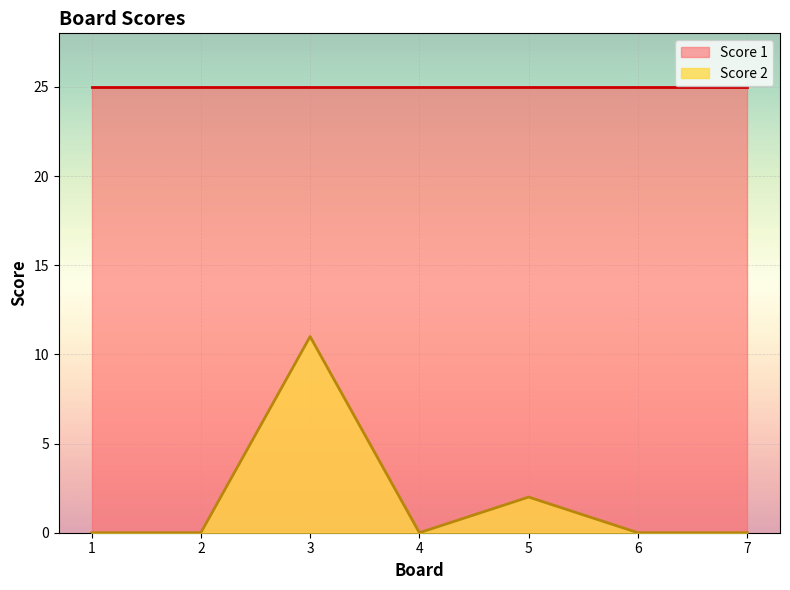

Is it true that the value at 1 is 5?

False